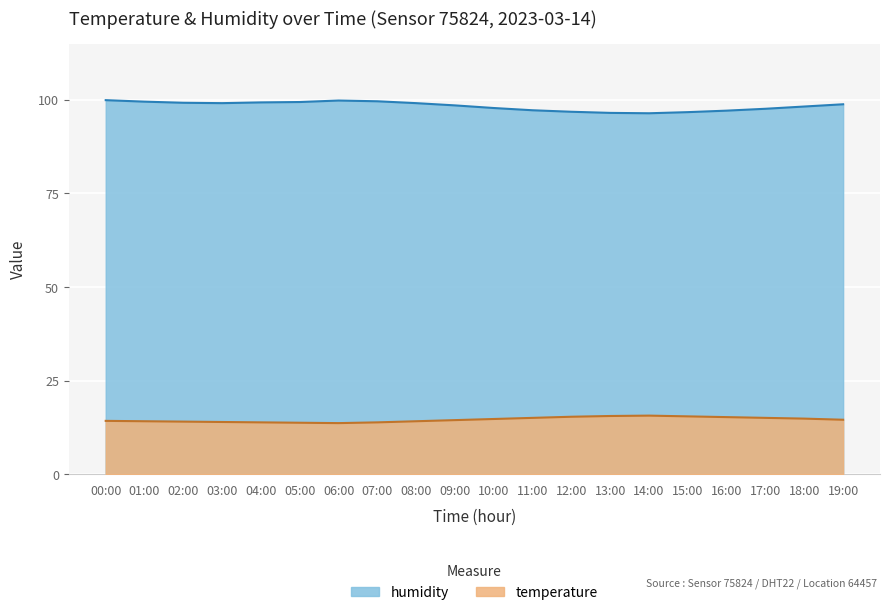

Reading left to right, list all the values displayed in this chart.

temperature: 14.3	14.2	14.1	14.0	13.9	13.8	13.7	13.9	14.2	14.5	14.8	15.1	15.4	15.6	15.7	15.5	15.3	15.1	14.9	14.6
humidity: 99.9	99.5	99.2	99.1	99.3	99.4	99.8	99.6	99.1	98.5	97.8	97.2	96.8	96.5	96.4	96.7	97.1	97.6	98.2	98.8